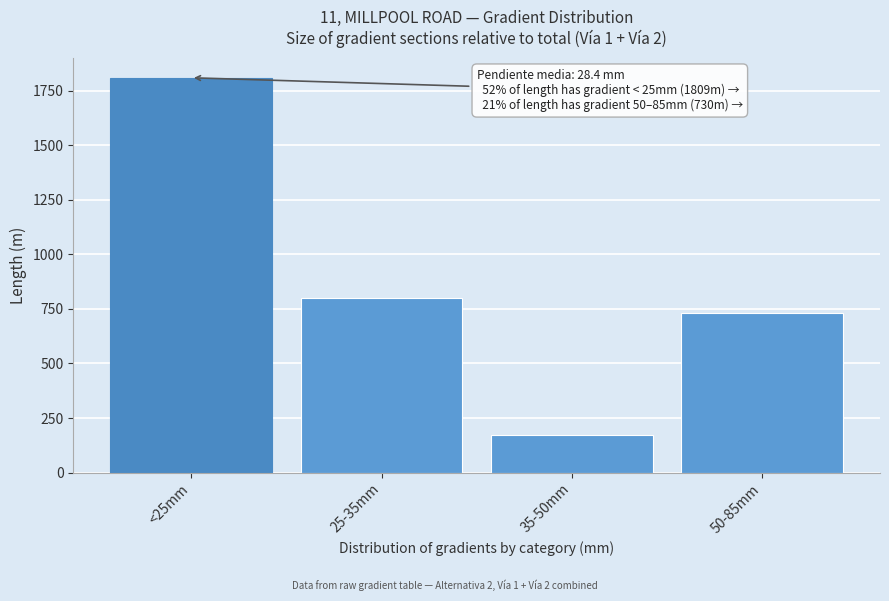

Reading left to right, what are all the values shown in this chart?

1808.6	798.6	170.3	729.7